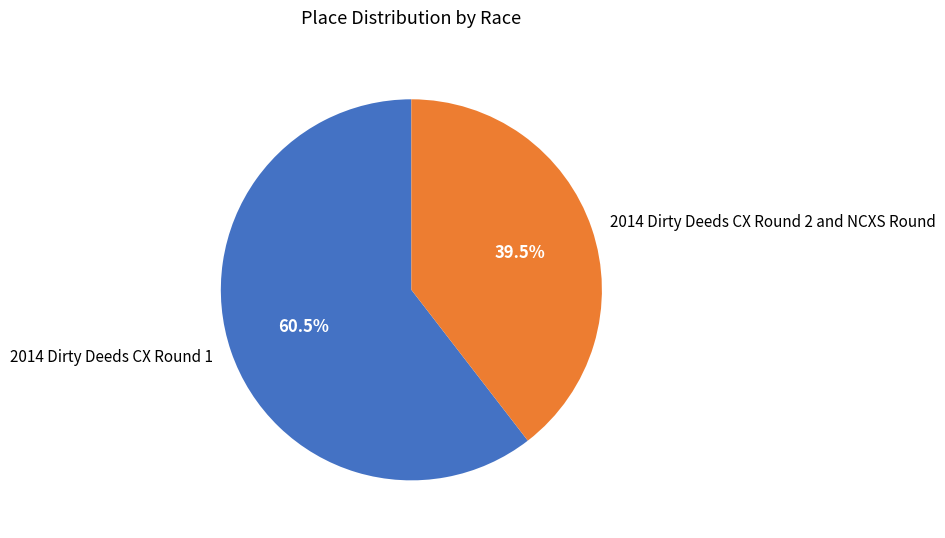

Is it true that 2014 Dirty Deeds CX Round 2 and NCXS Round is 53% of the pie?

False